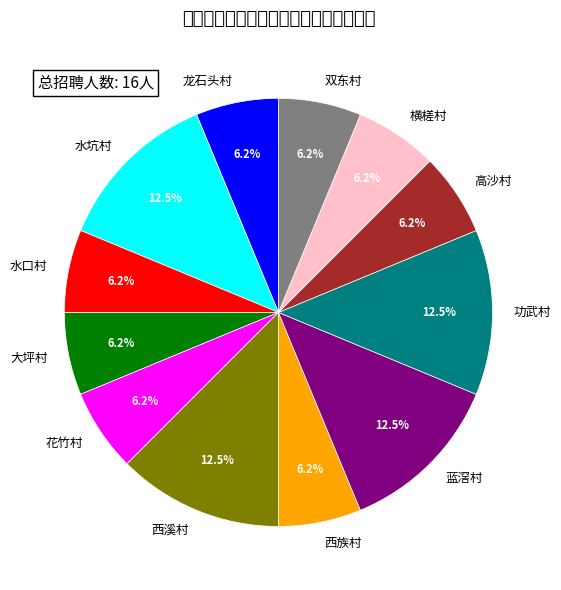

Approximately how many times larger is the value at 蓝滘村 compared to 花竹村?

2.0